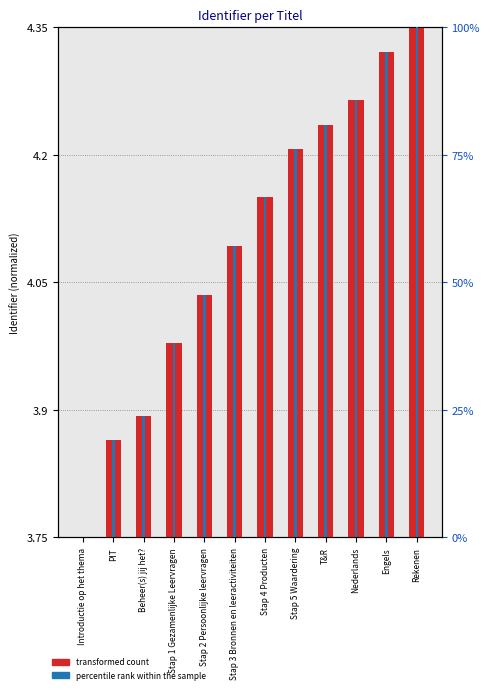

Which series has the widest spread of values?

percentile rank within the sample